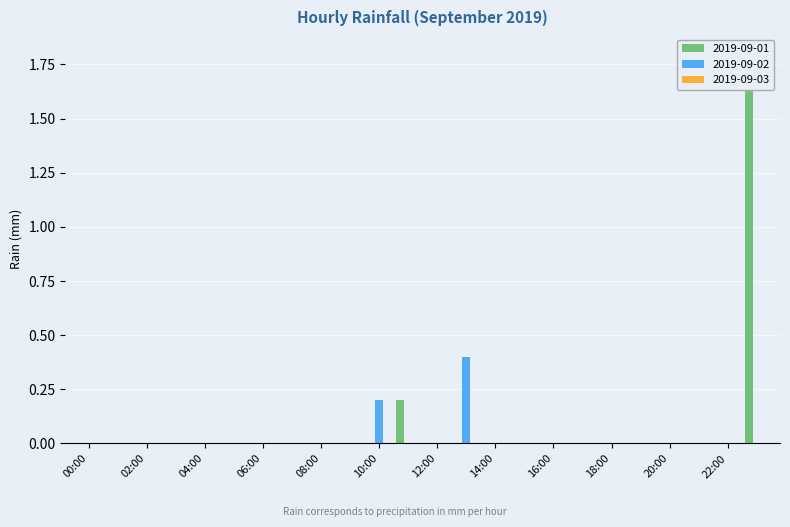

What are all the series names shown in the legend?

2019-09-01, 2019-09-02